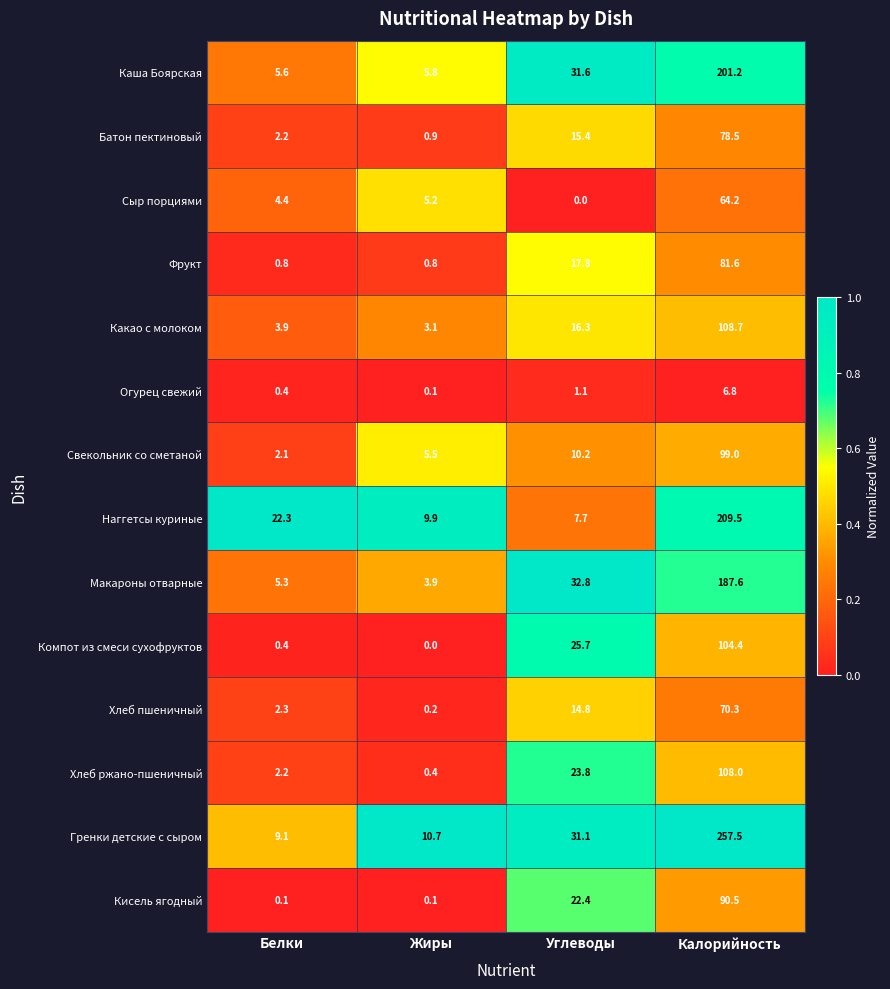

What is the highest value of the Огурец свежий series?

6.8